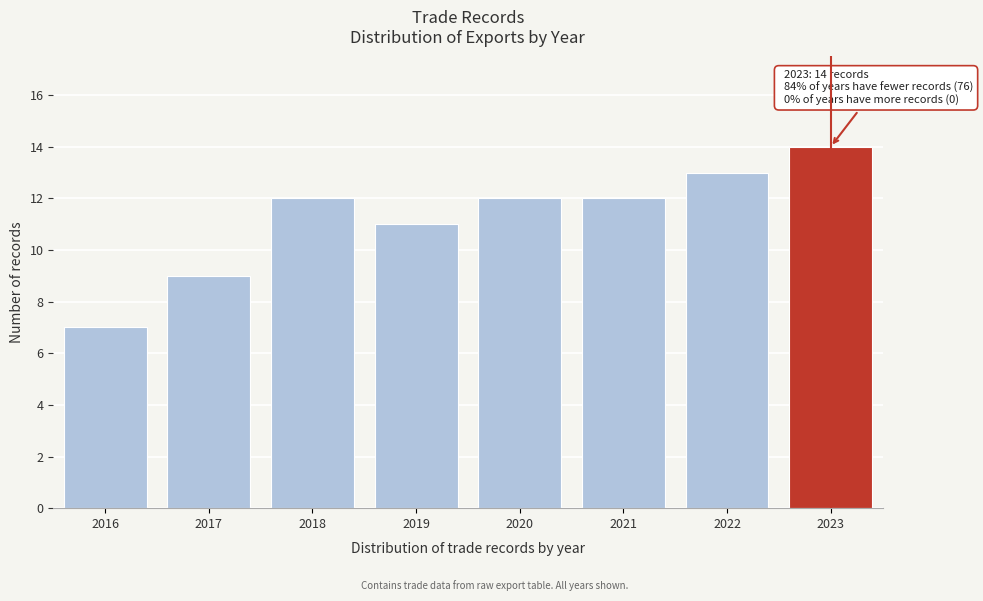

Which range on the x-axis has the tallest bar?

2022.5 to 2023.5